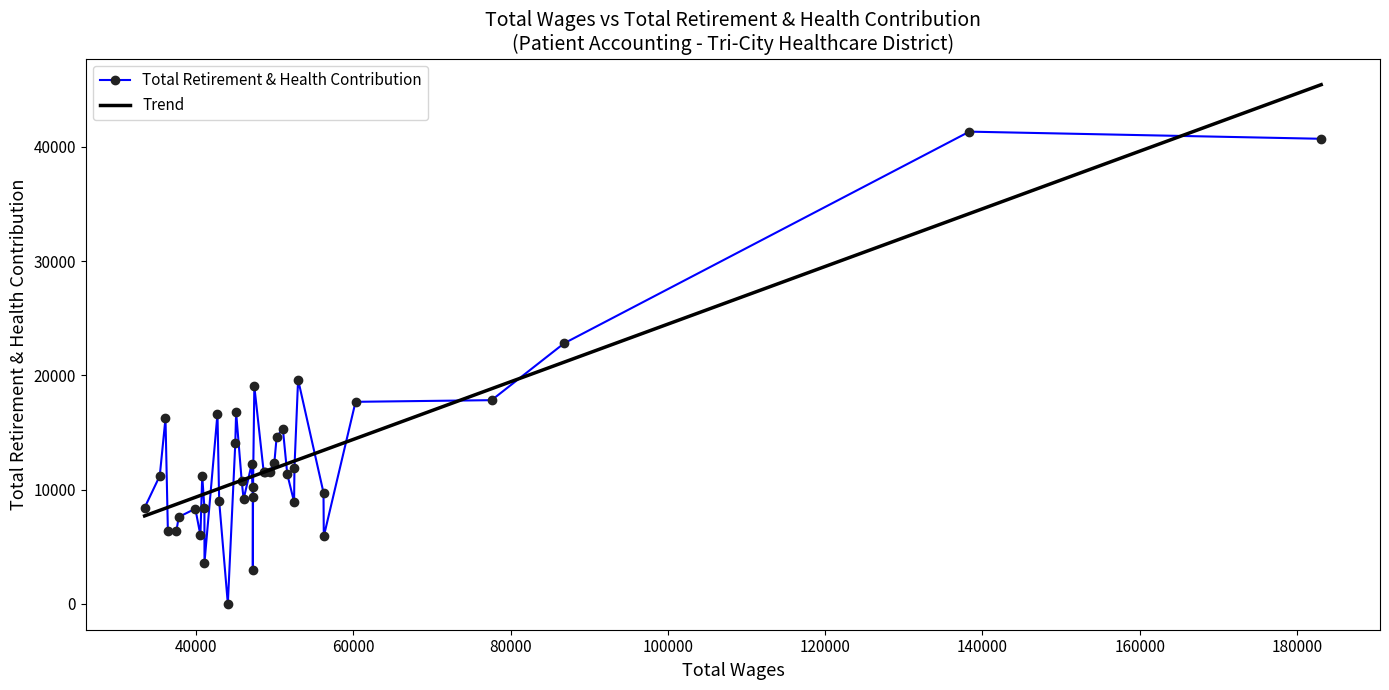

What is the maximum value for Total Retirement & Health Contribution?

41328.0